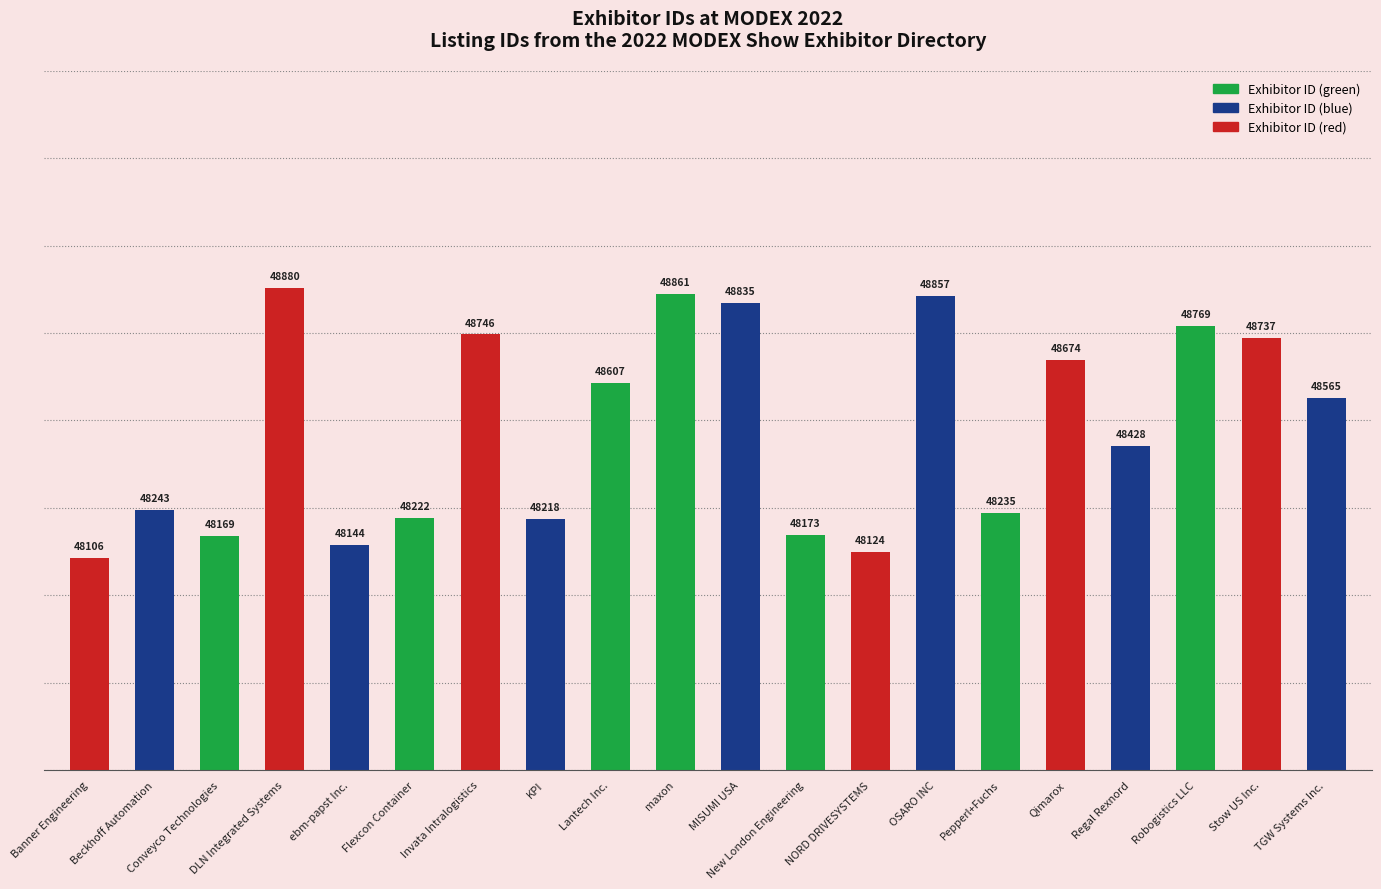

What is the change in value from DLN Integrated Systems to Qimarox?

-206